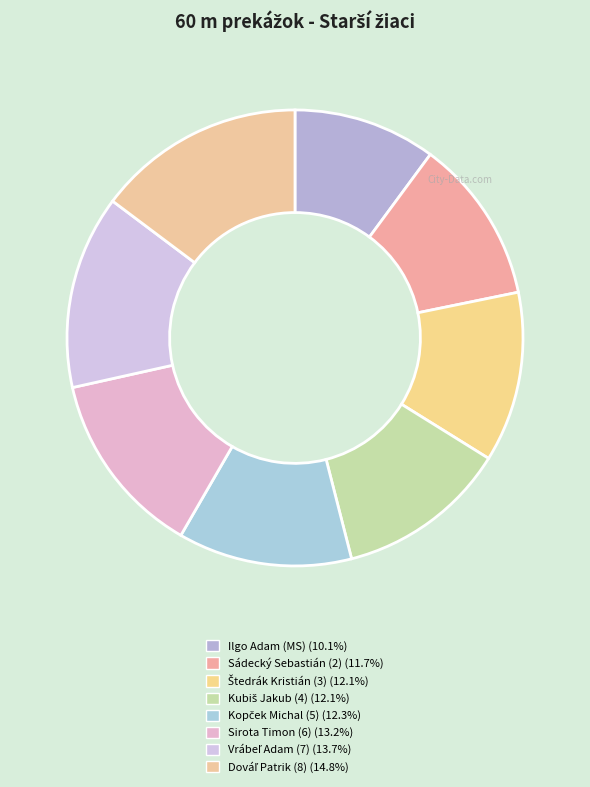

The Ilgo Adam (MS) slice represents 21% of the pie. True or false?

False